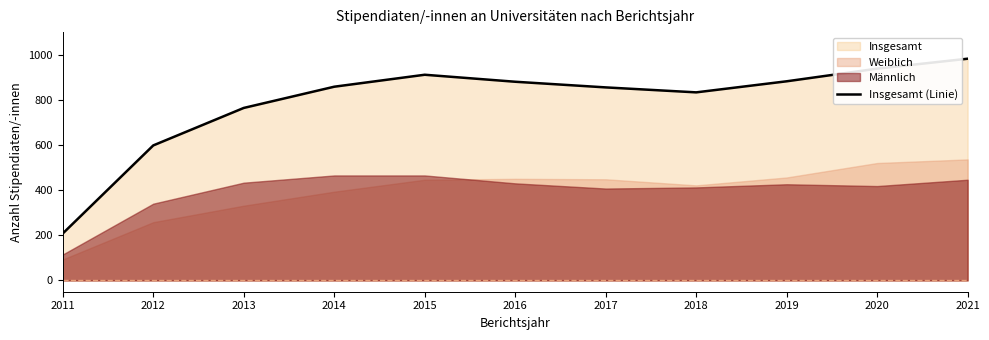

At which label is the value closest to 595?

2012